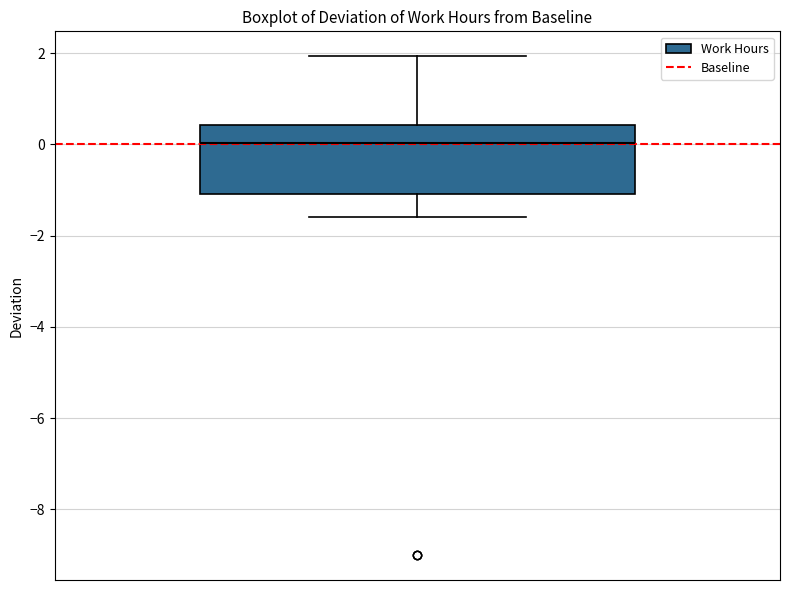

Where does the lower whisker of the box end on the y-axis? The values are not printed on the chart, so give them approximately, as read against the axis.

-1.6